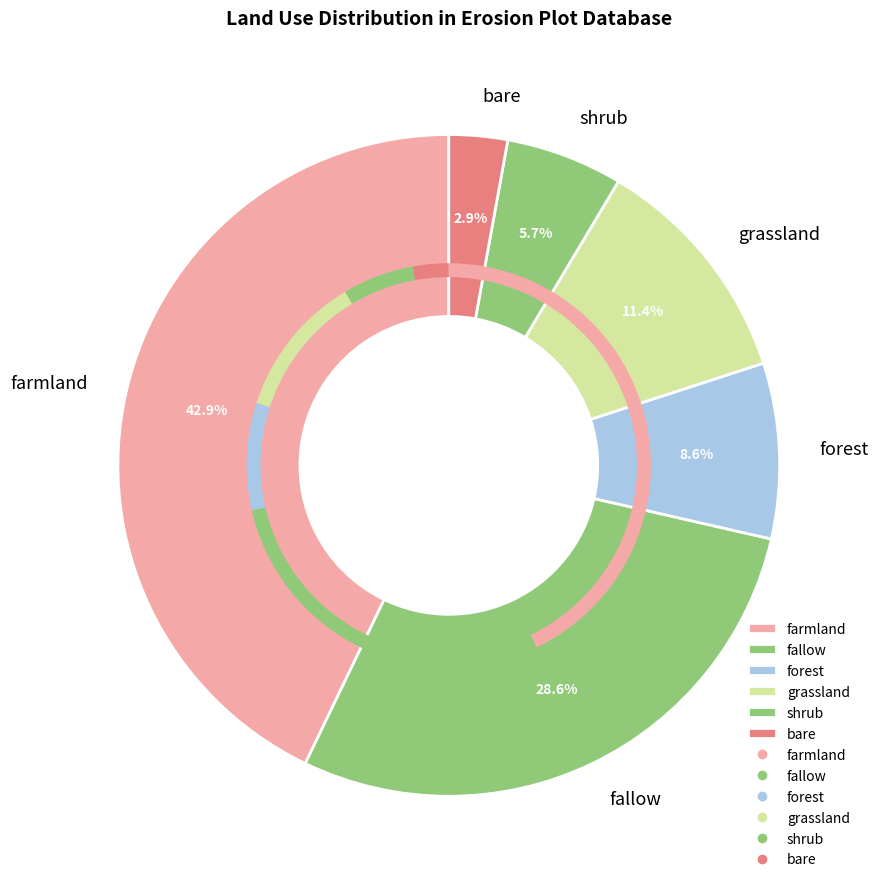

What portion of the pie excludes shrub?

94.3%